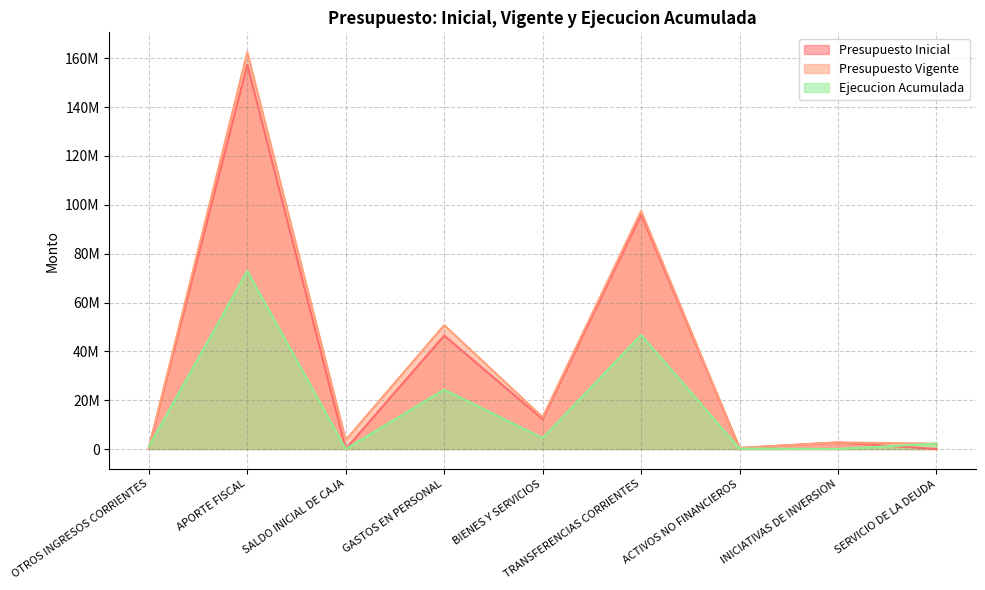

At which category is the sum across all series the highest?

APORTE FISCAL